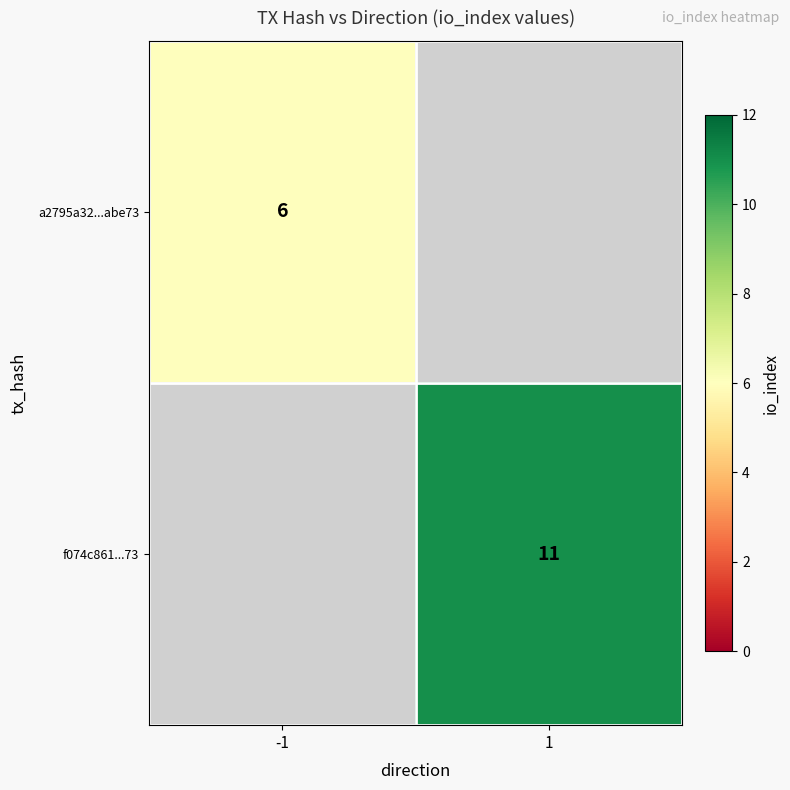

How many categories are shown in the chart?

2